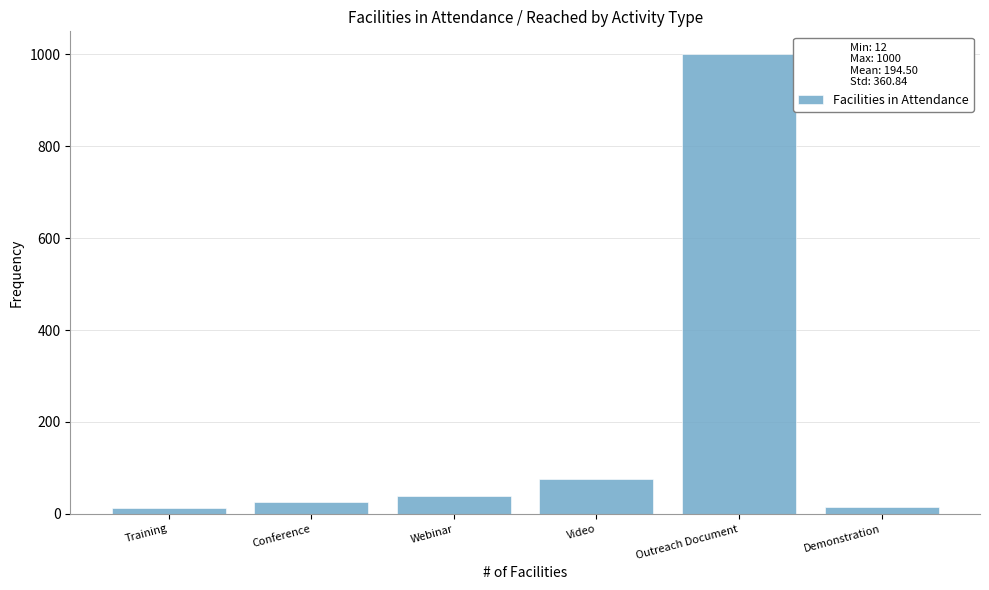

The chart shows a value of 110 at Video. True or false?

False